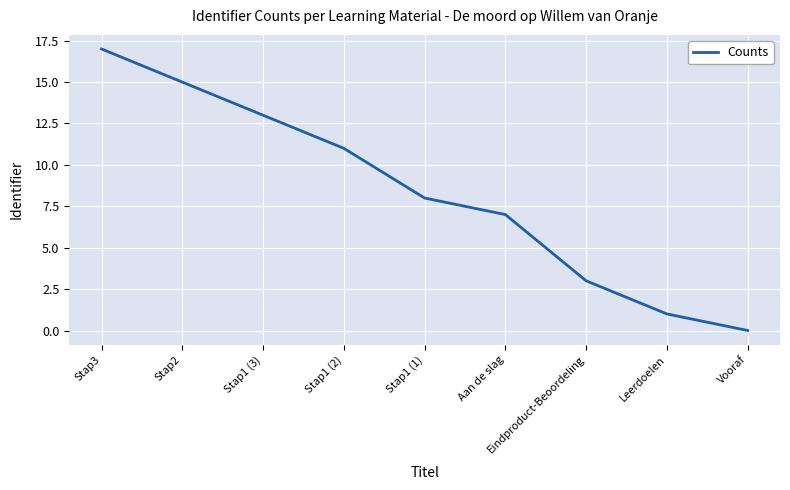

How many values are between 3 and 13?

5